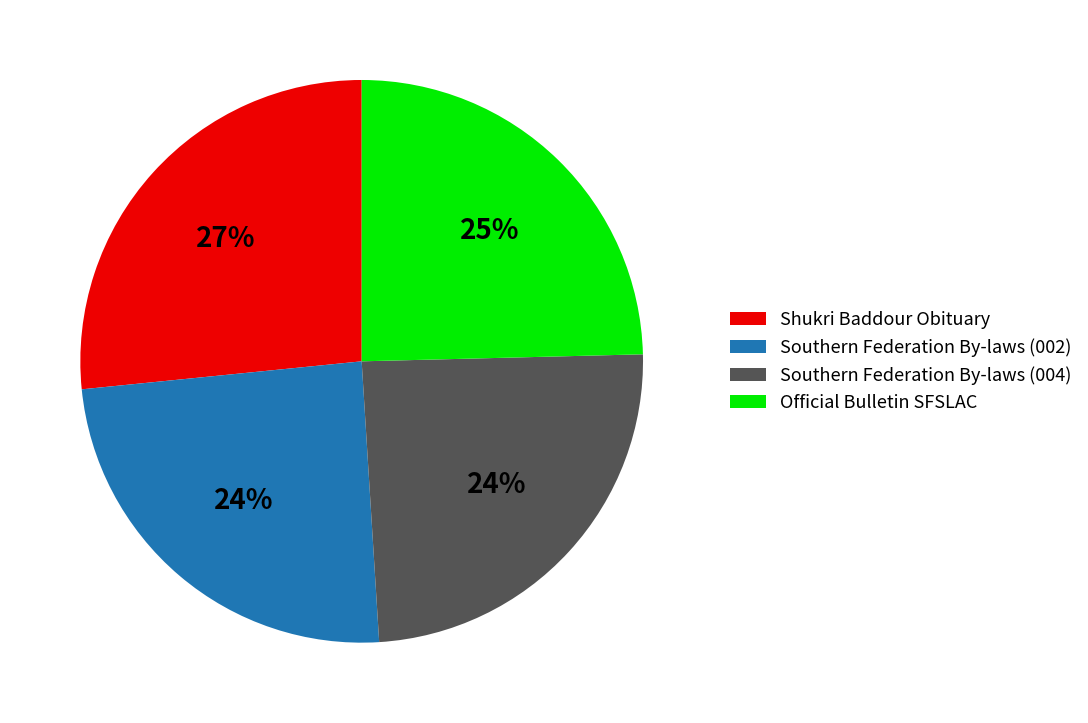

What is the ratio of the value at Southern Federation By-laws (002) to the value at Shukri Baddour Obituary?

0.9